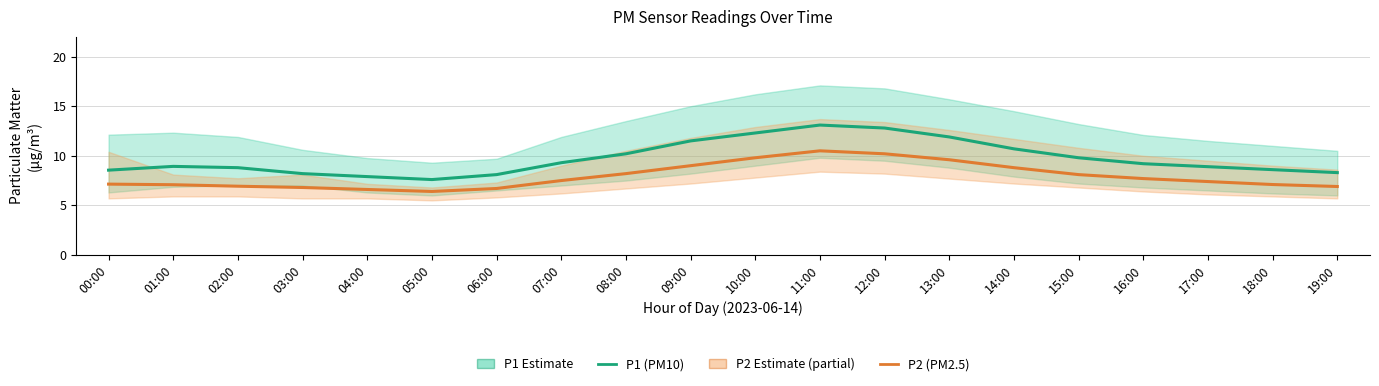

The P2 (PM2.5) series shows 11.1 at 08:00. True or false?

False